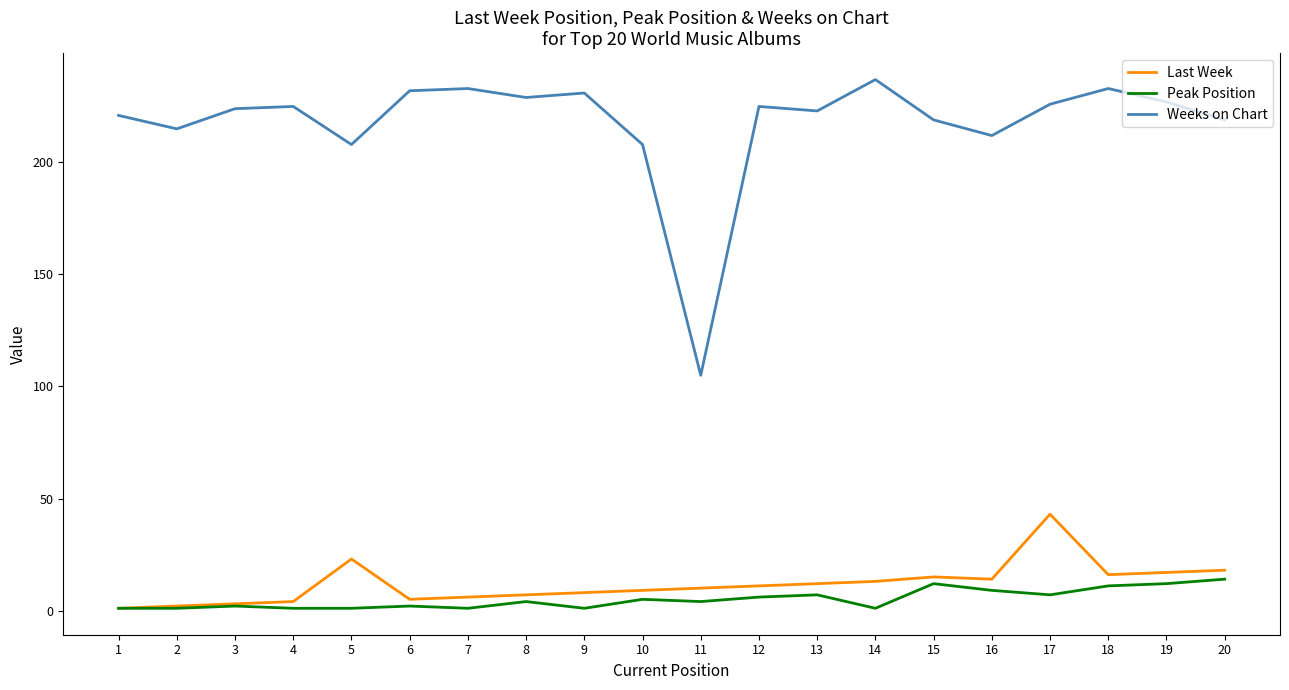

True or false: Weeks on Chart and Peak Position intersect in this chart.

False